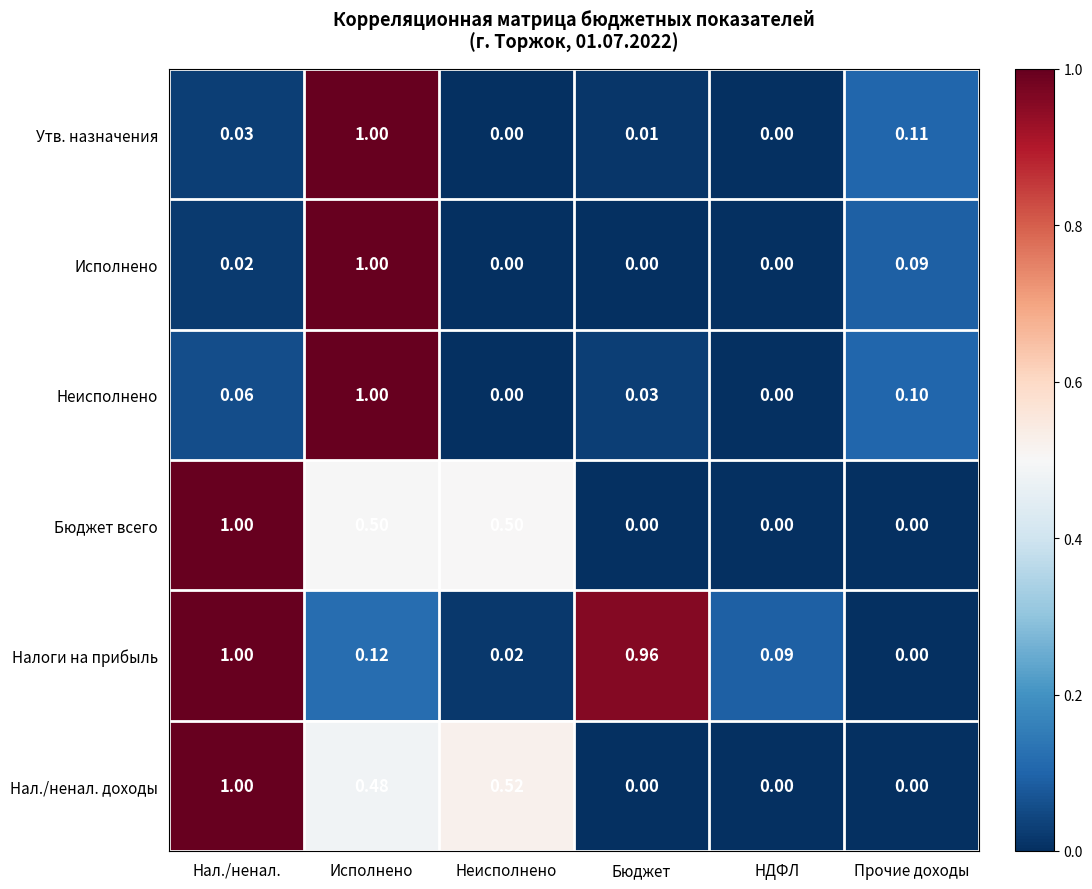

What is the spread (max minus min) of values at Нал./ненал.?

1.0